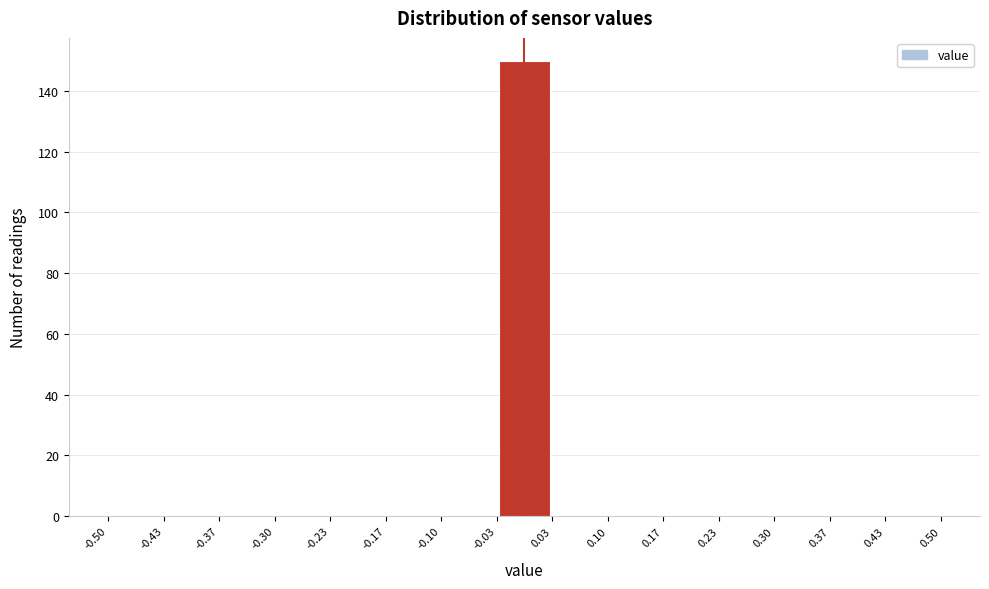

Which range on the x-axis has the tallest bar?

-0.03 to 0.03